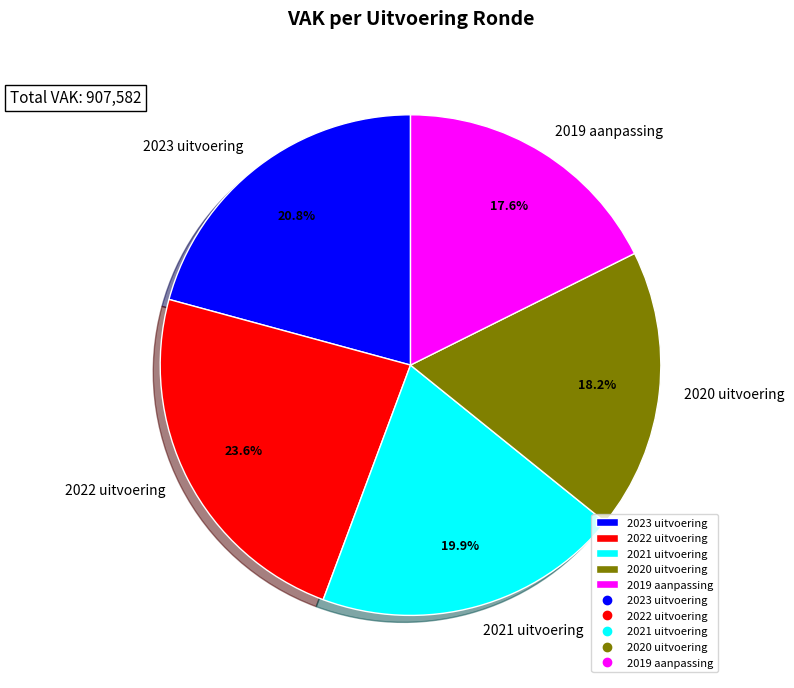

How much of the chart is everything except 2023 uitvoering?

79.2%